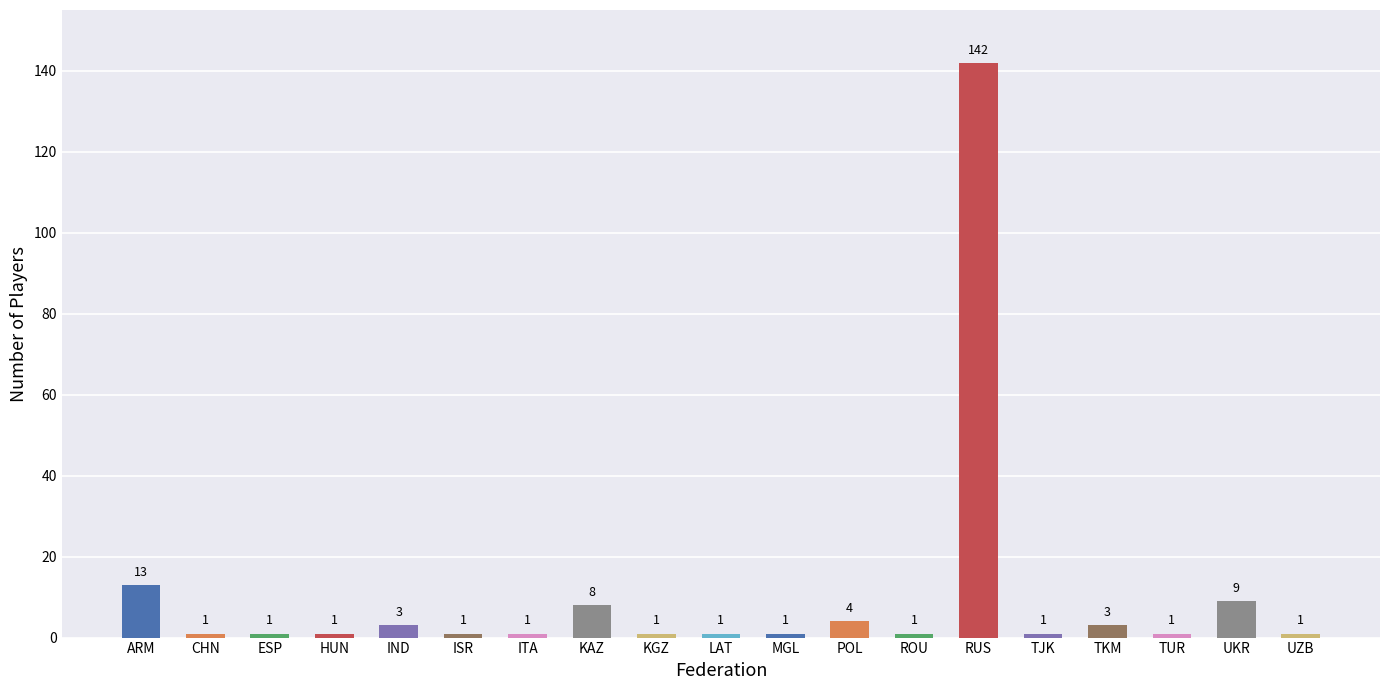

Which has a higher value, LAT or POL?

POL